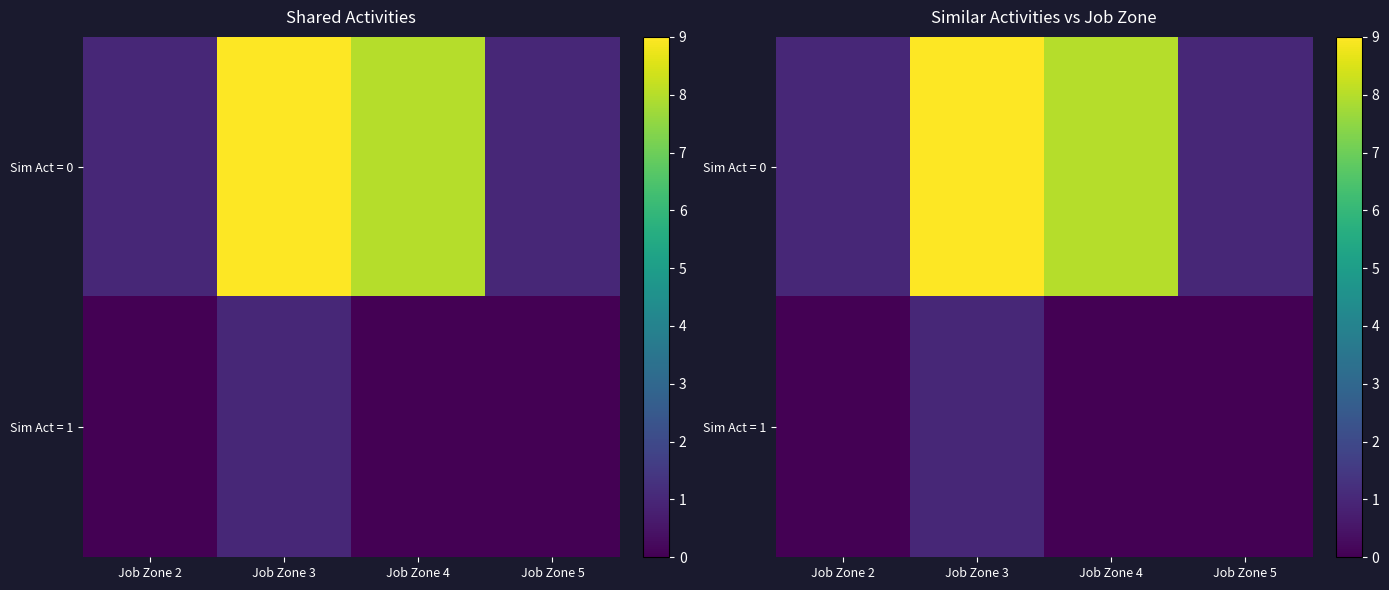

Which series has the widest spread of values?

Sim Act = 0